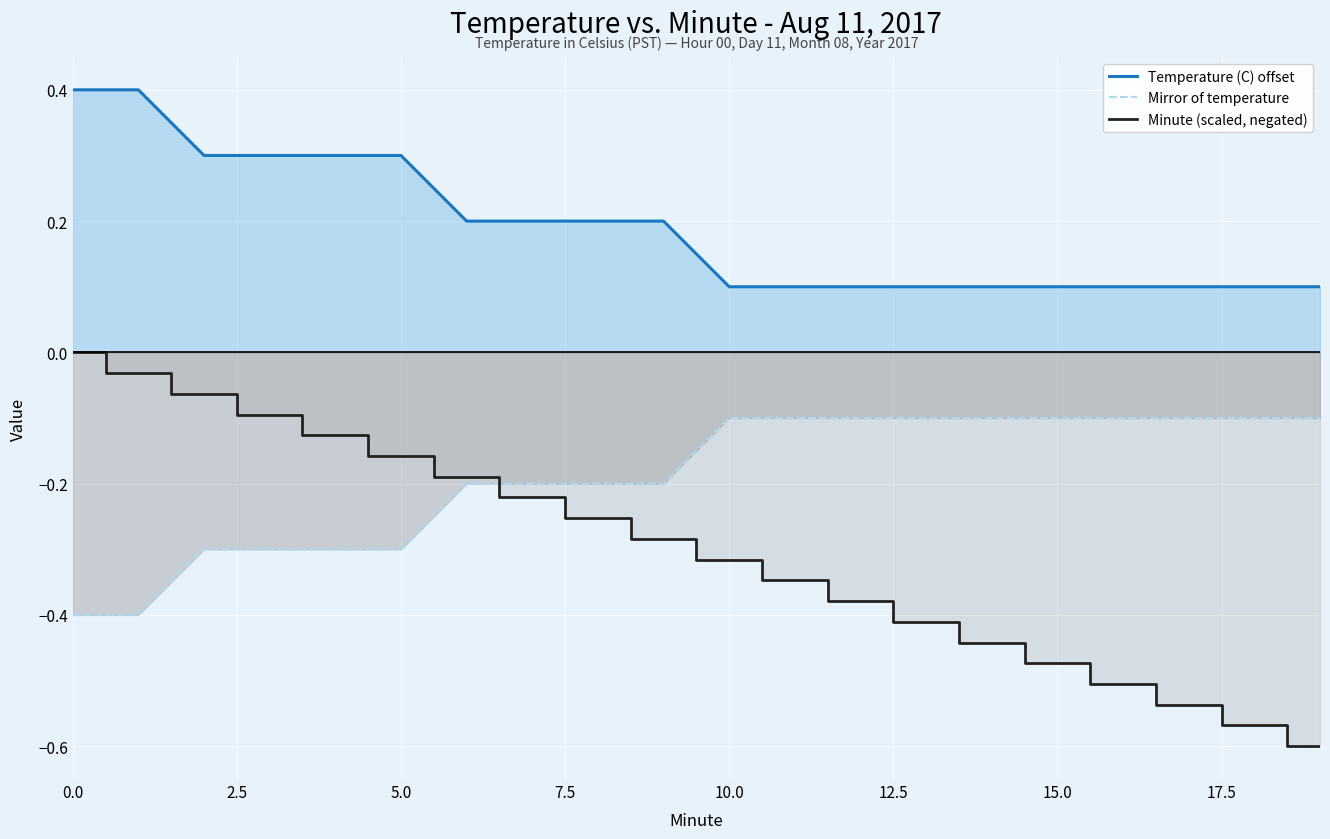

What is the sum of all Mirror of temperature values?

-3.8